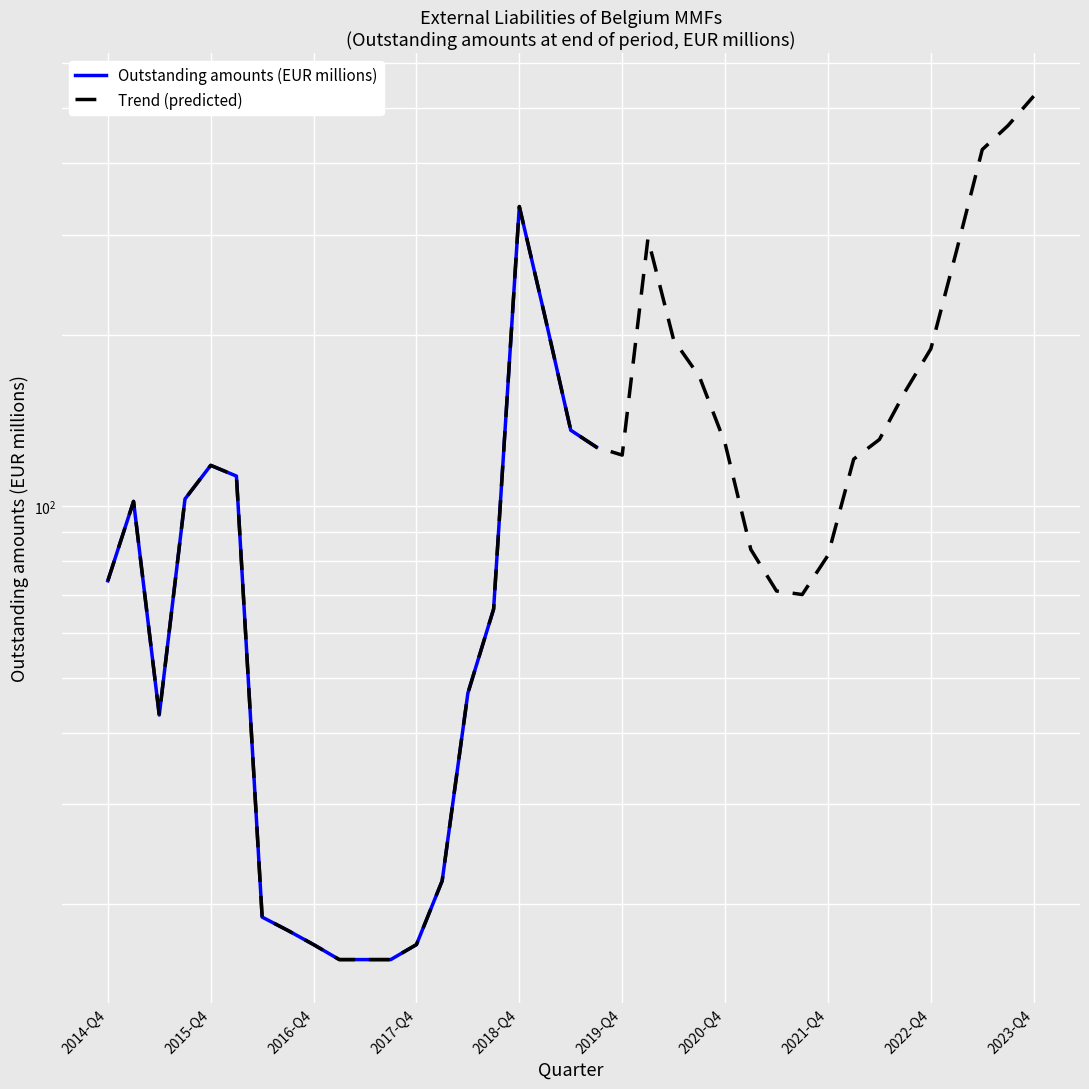

The value at 2015-Q1 is 102. True or false?

True